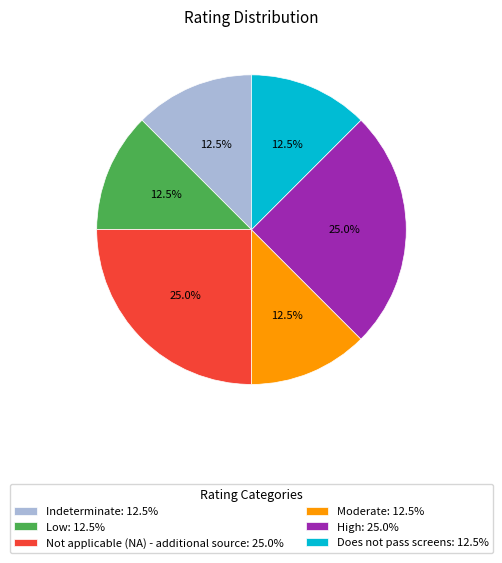

Is Not applicable (NA) - additional source: 25.0% the majority of the pie?

No